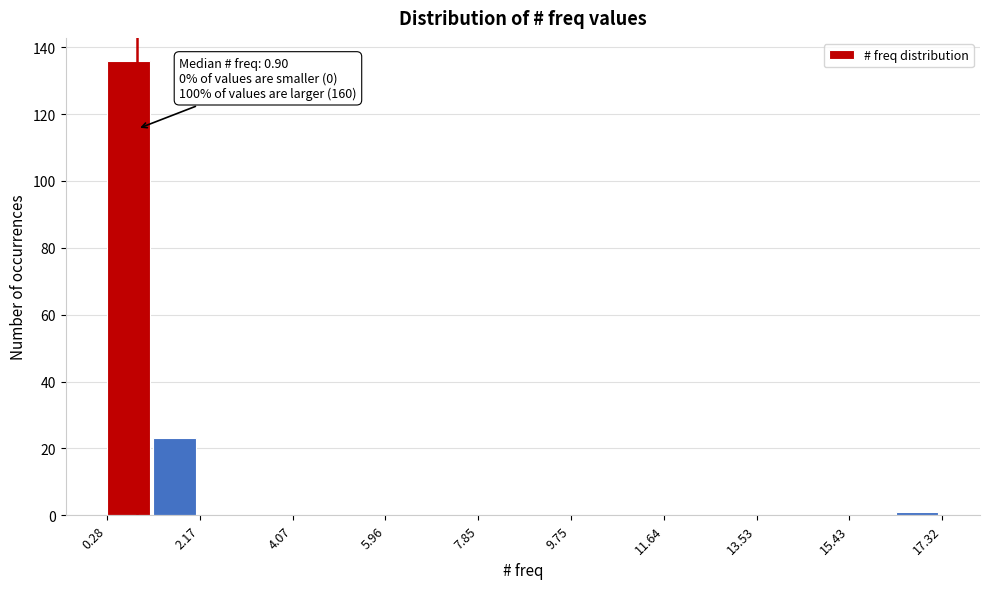

Which range on the x-axis has the tallest bar?

0.2 to 1.2